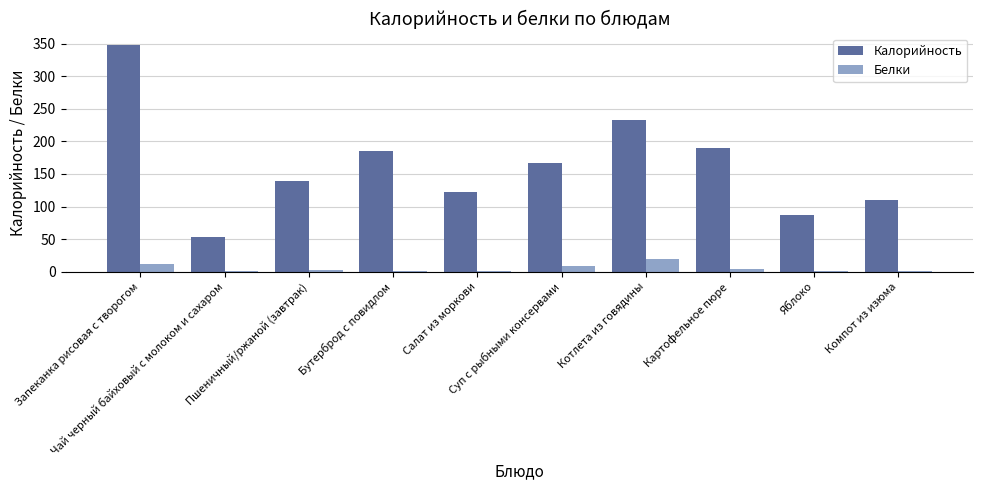

Are the bars grouped side by side (vs. stacked)?

Yes